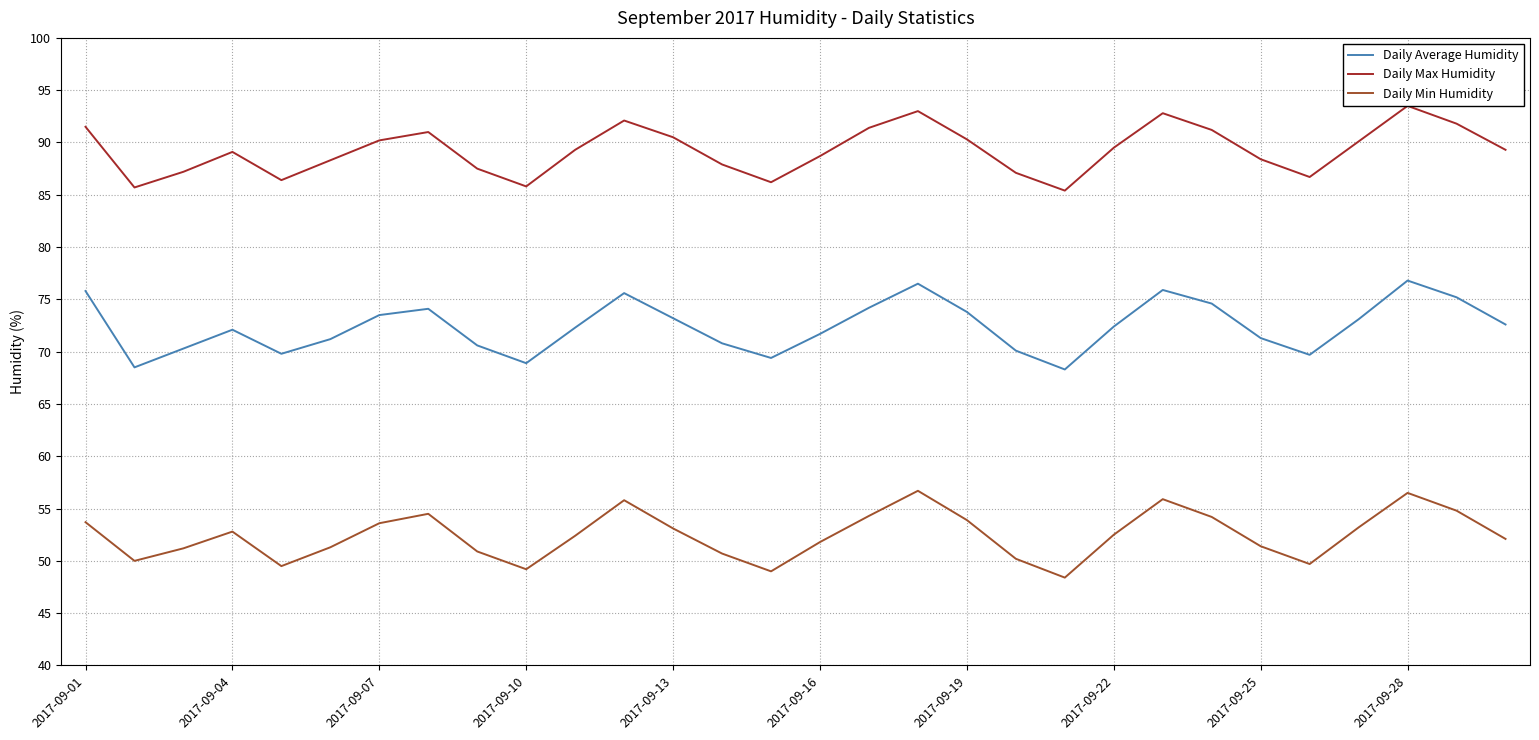

How many lines are shown in the chart?

3